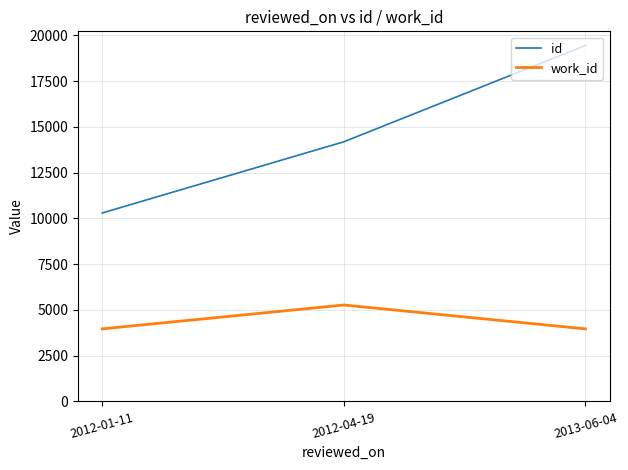

What is the total value across all series at 2012-01-11?

14257